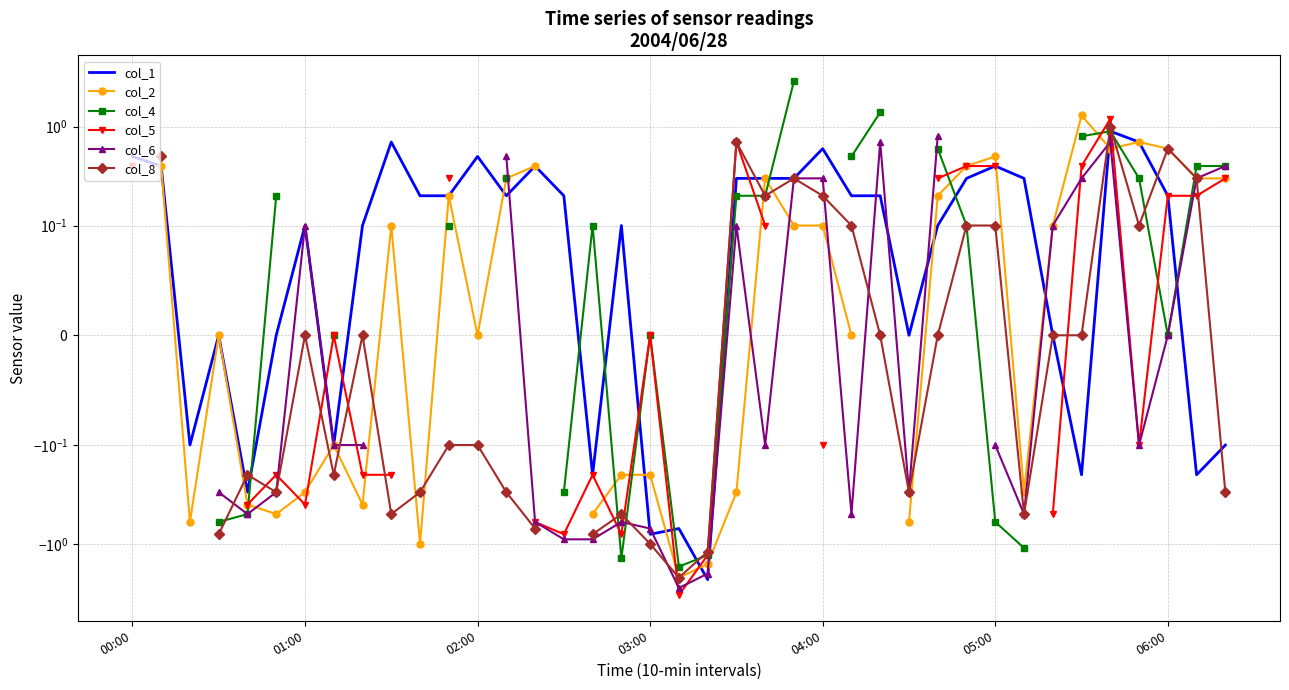

At which category is the sum across all series the highest?

34